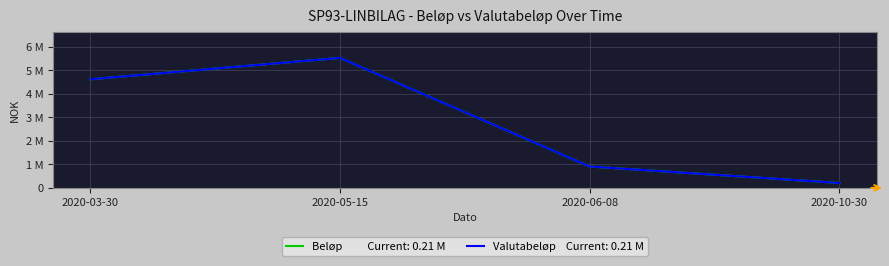

Reading right to left, extract all data points from this chart.

Beløp: 208125.0	910546.9	5535546.9	4625000.0
Valutabeløp: 208125.0	910546.9	5535546.9	4625000.0